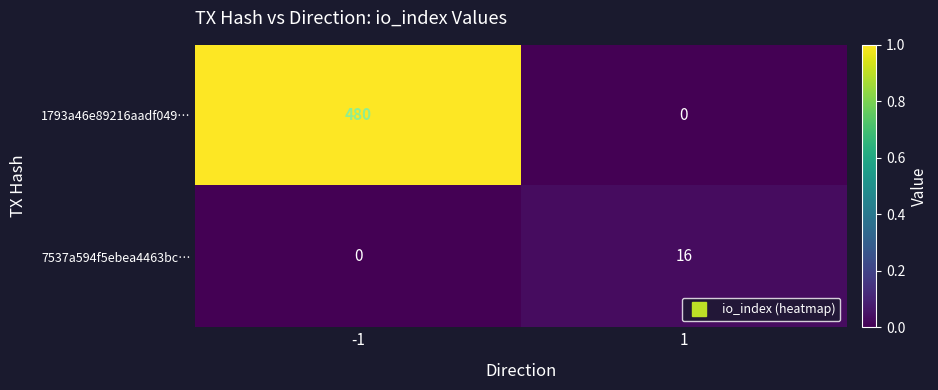

Which series has the largest total across all categories?

1793a46e89216aadf049…